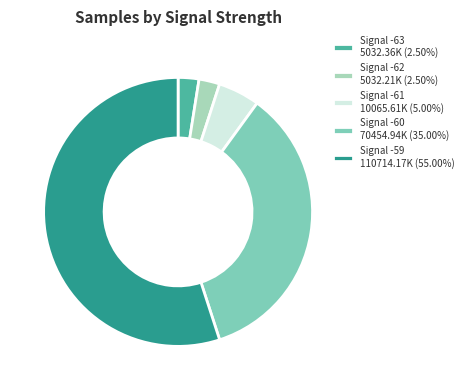

Do Signal -59 110714.17K (55.00%) and Signal -60 70454.94K (35.00%) together represent more than half of the pie?

Yes